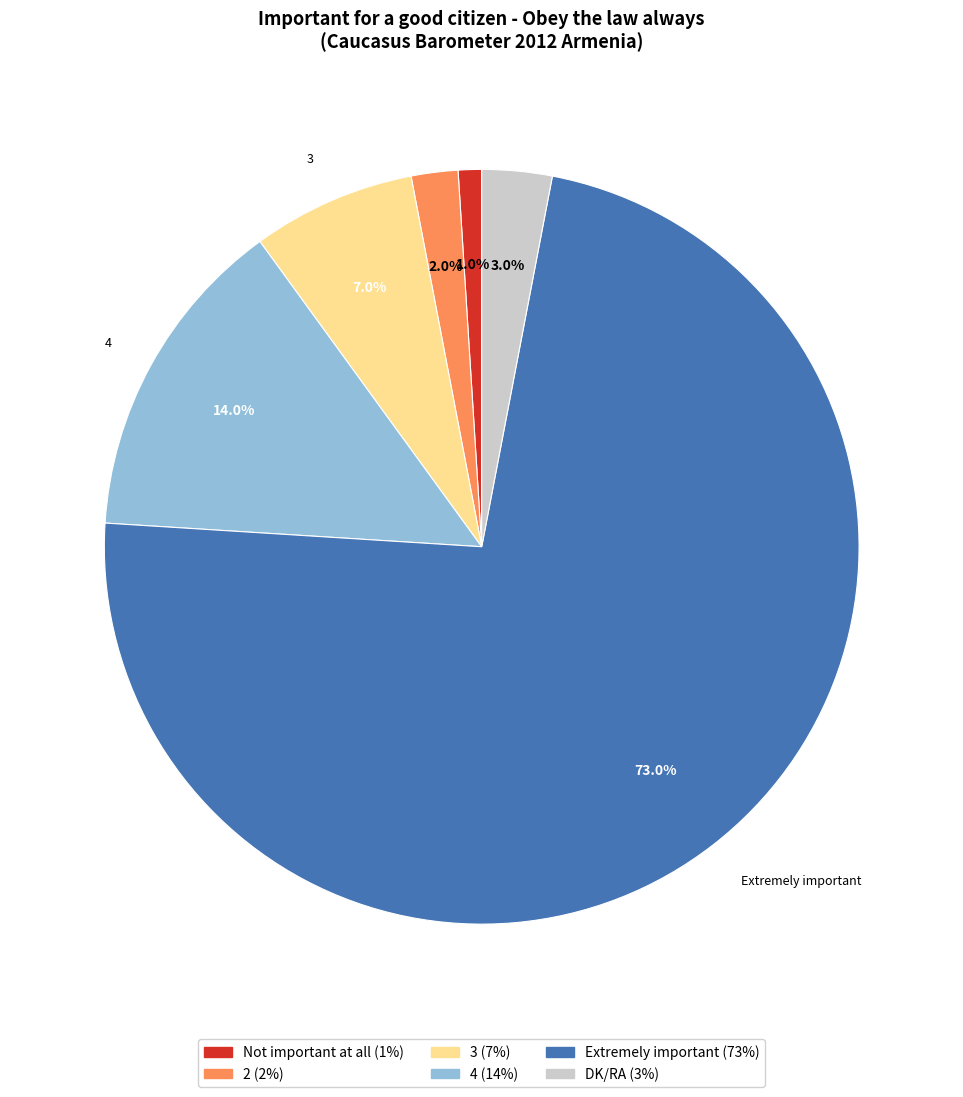

Does any single category account for the majority?

Yes